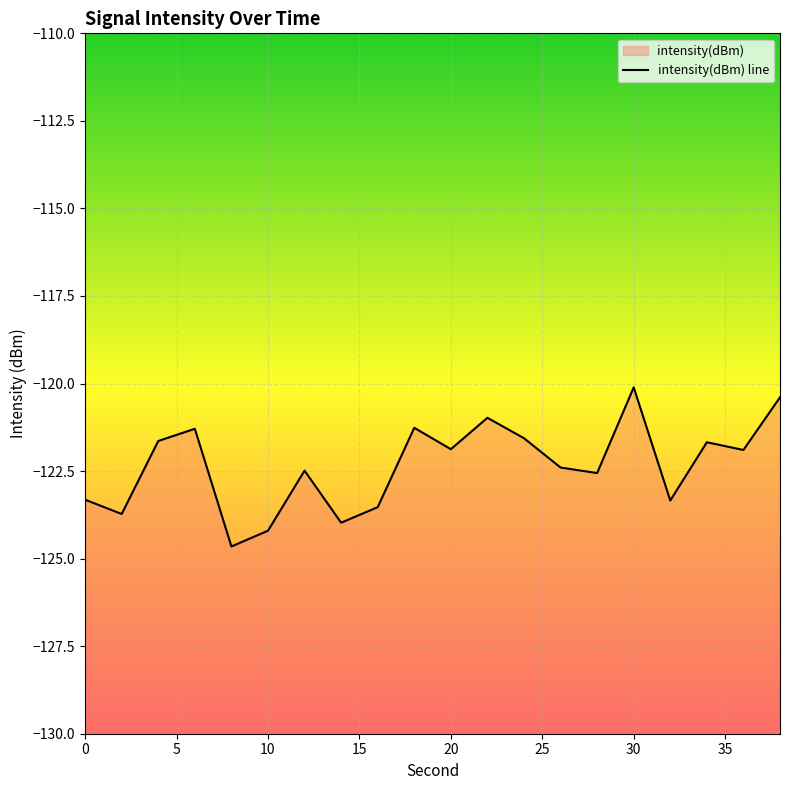

Reading left to right, transcribe all the data shown in this chart.

0=-123.3	2=-123.7	4=-121.6	6=-121.3	8=-124.7	10=-124.2	12=-122.5	14=-124.0	16=-123.5	18=-121.3	20=-121.9	22=-121.0	24=-121.6	26=-122.4	28=-122.6	30=-120.1	32=-123.3	34=-121.7	36=-121.9	38=-120.4